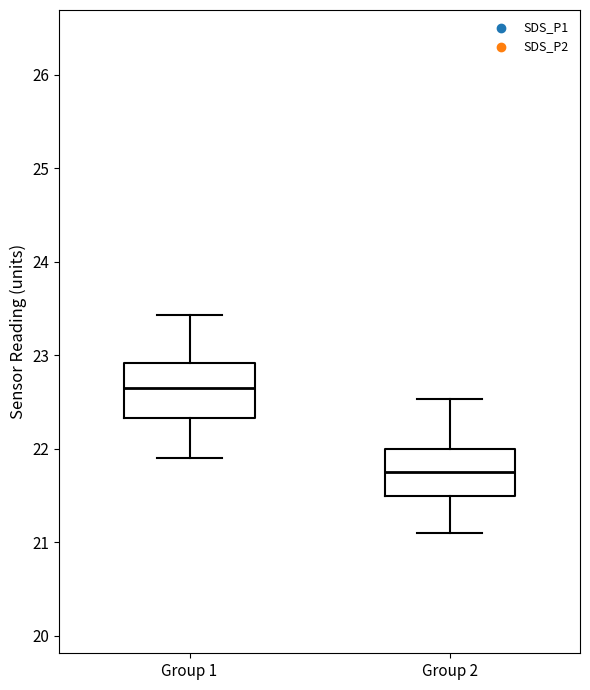

Where is the upper edge of the box for Group 2 on the y-axis? The values are not printed on the chart, so give them approximately, as read against the axis.

22.0